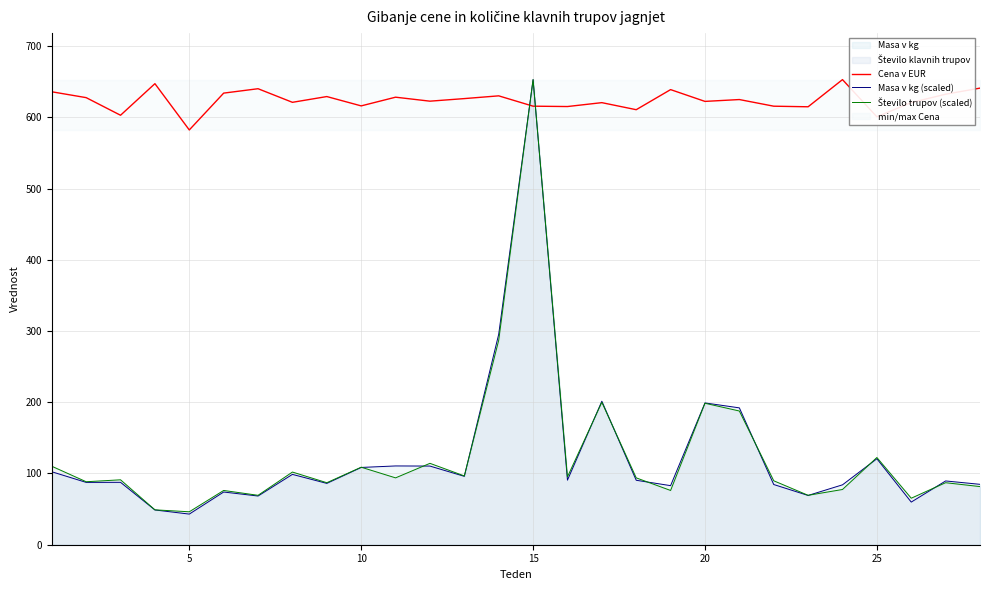

How many times do Število trupov (scaled) and Masa v kg (scaled) cross each other?

10